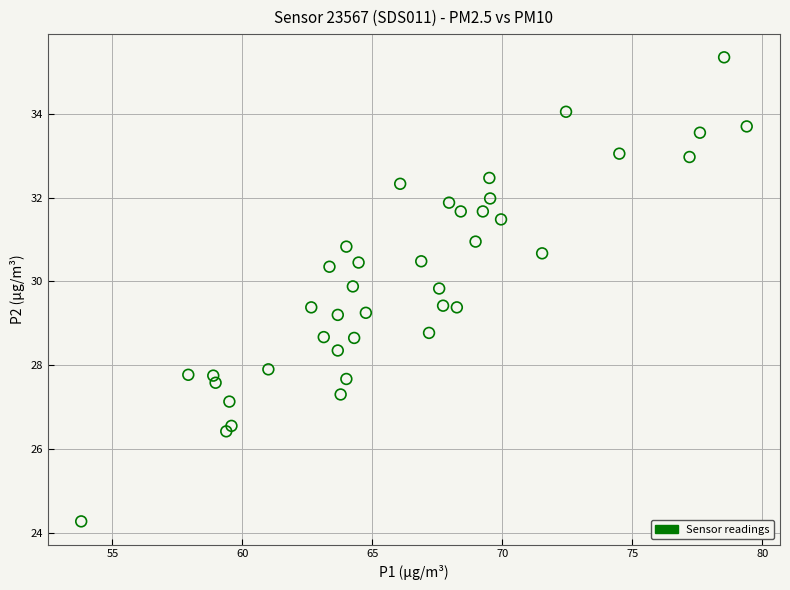

What is the range of Y values (max minus min)?

11.1